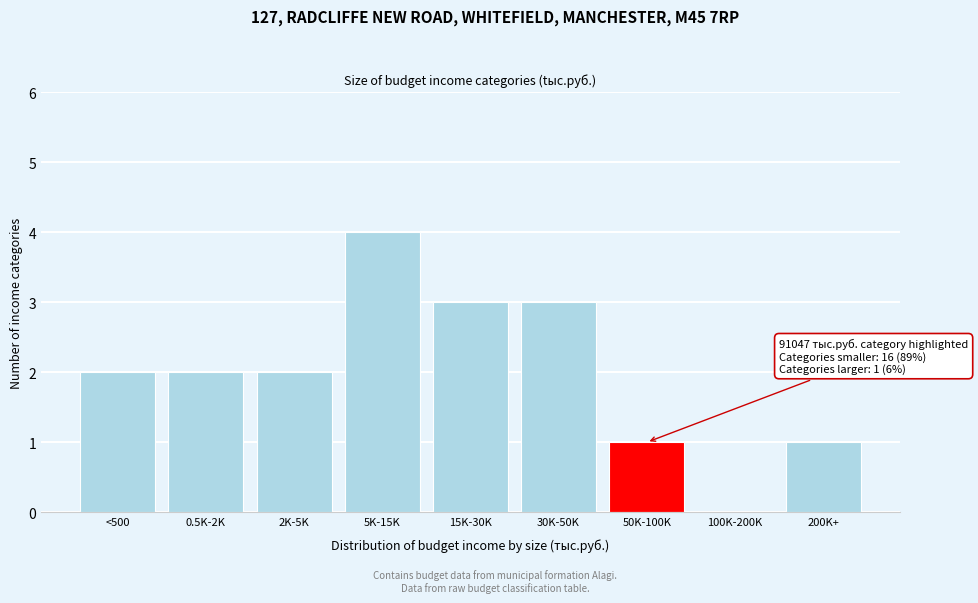

Reading left to right, extract all data points from this chart.

<500=2	0.5K-2K=2	2K-5K=2	5K-15K=4	15K-30K=3	30K-50K=3	50K-100K=1	100K-200K=0	200K+=1